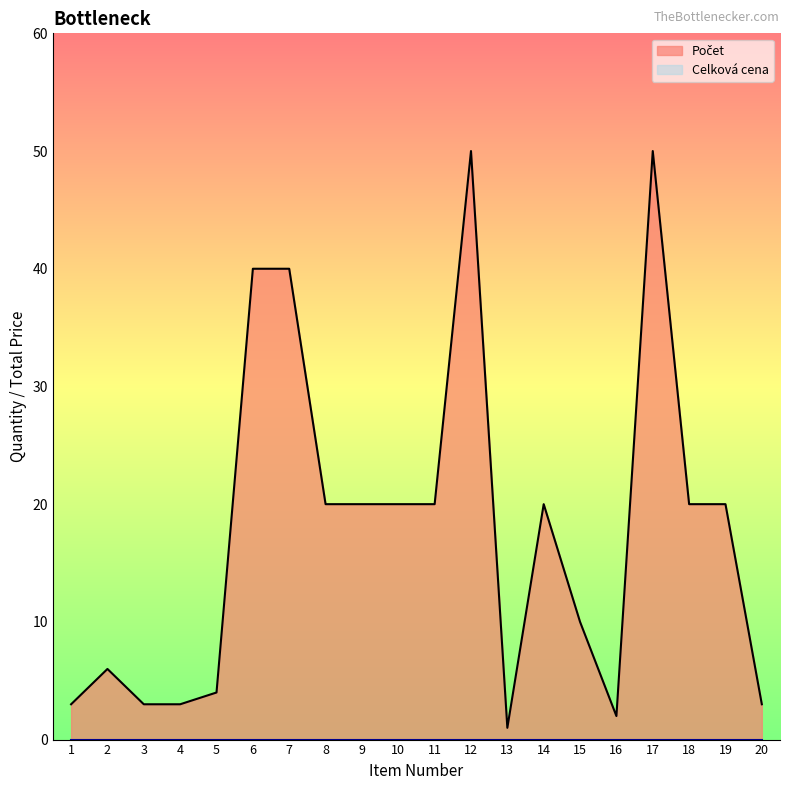

The chart shows a value of 40 at 6. True or false?

True